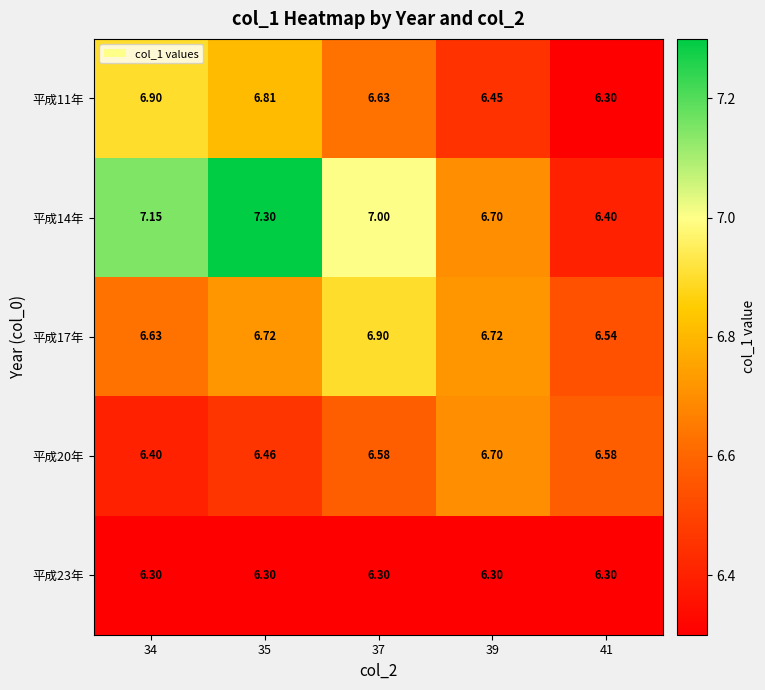

Which series has the widest spread of values?

平成14年